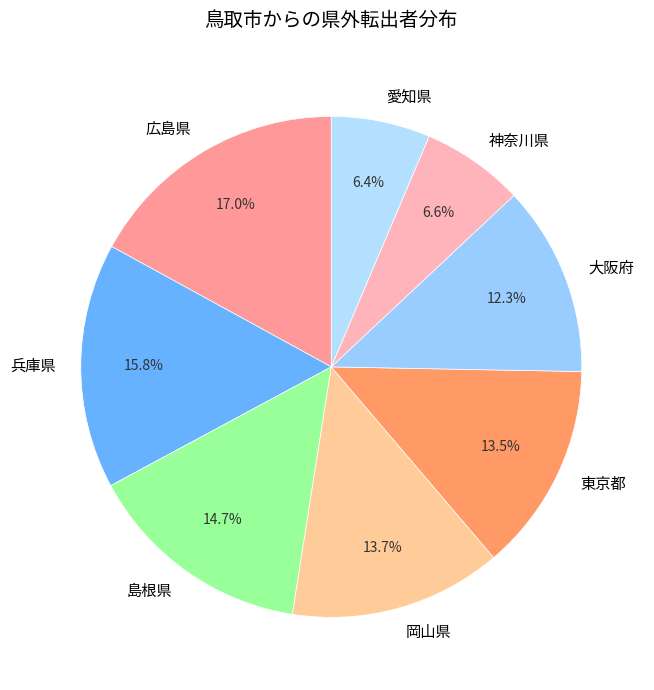

Which slice is the largest?

広島県